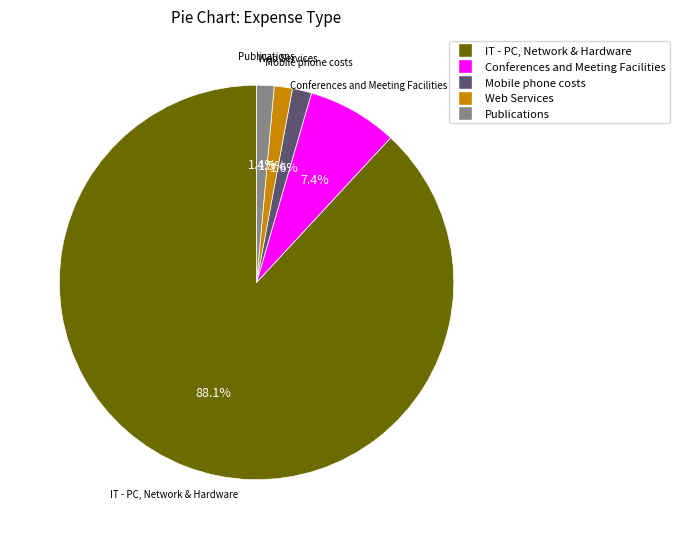

Rank the categories by value from highest to lowest.

IT - PC, Network & Hardware, Conferences and Meeting Facilities, Mobile phone costs, Web Services, Publications